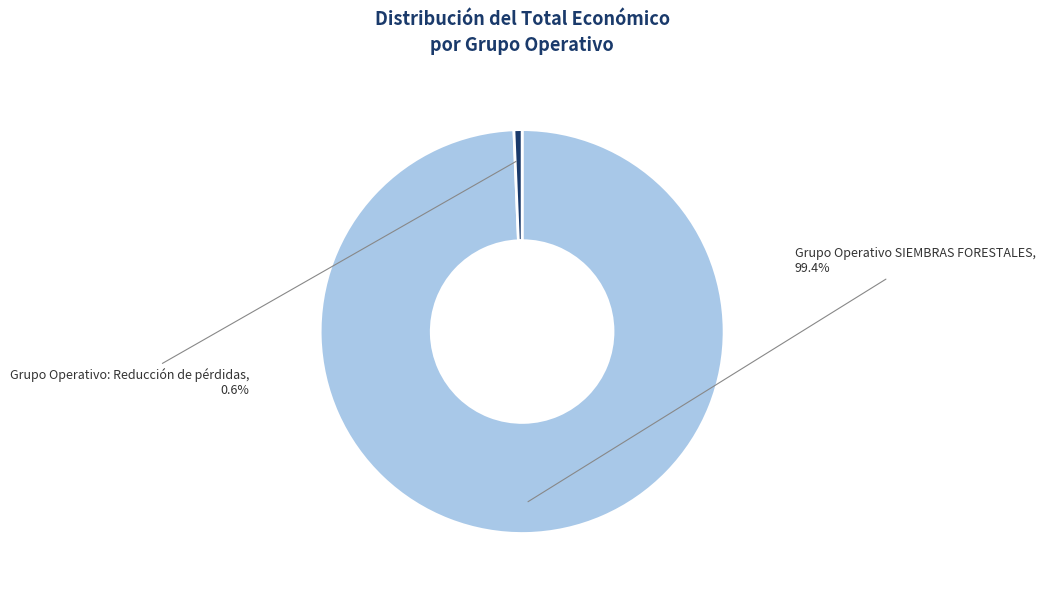

How many segments does this pie chart have?

2